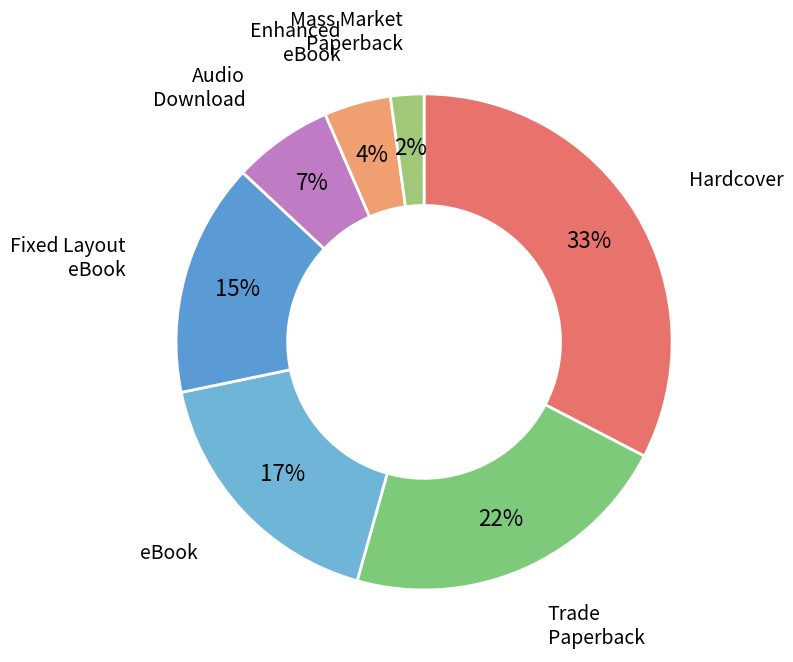

How many slices are in this pie chart?

7